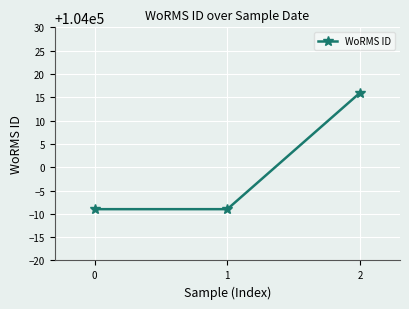

At which category does the chart reach its peak across all series?

2